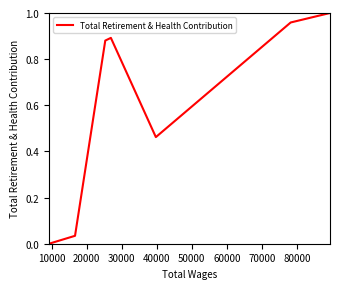

Does the chart display data point markers on the line(s)?

No